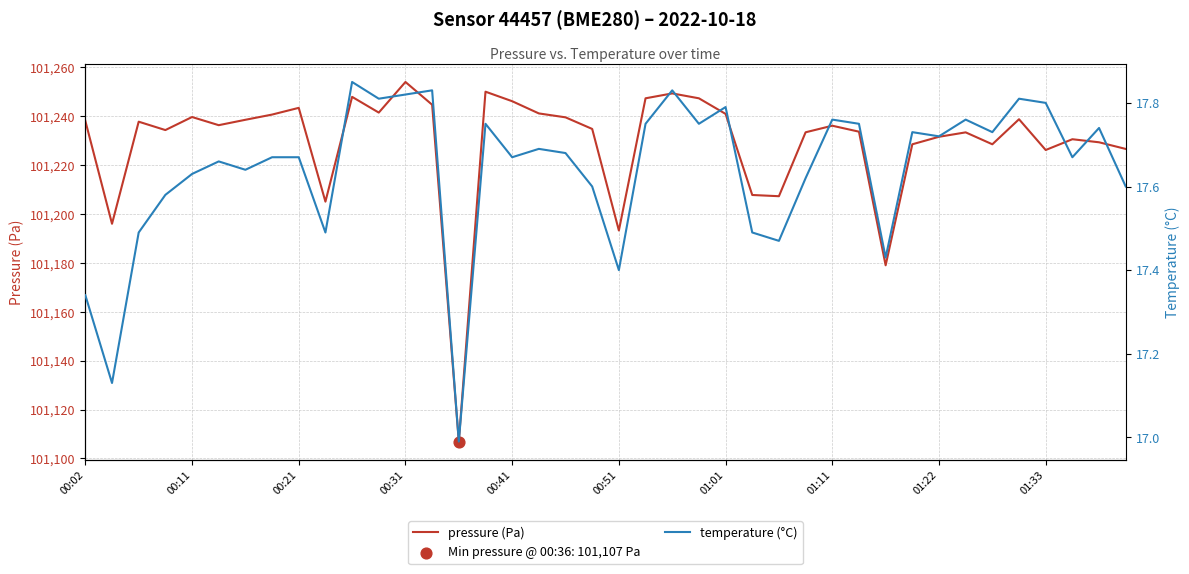

At how many categories does at least one series exceed 73808?

40